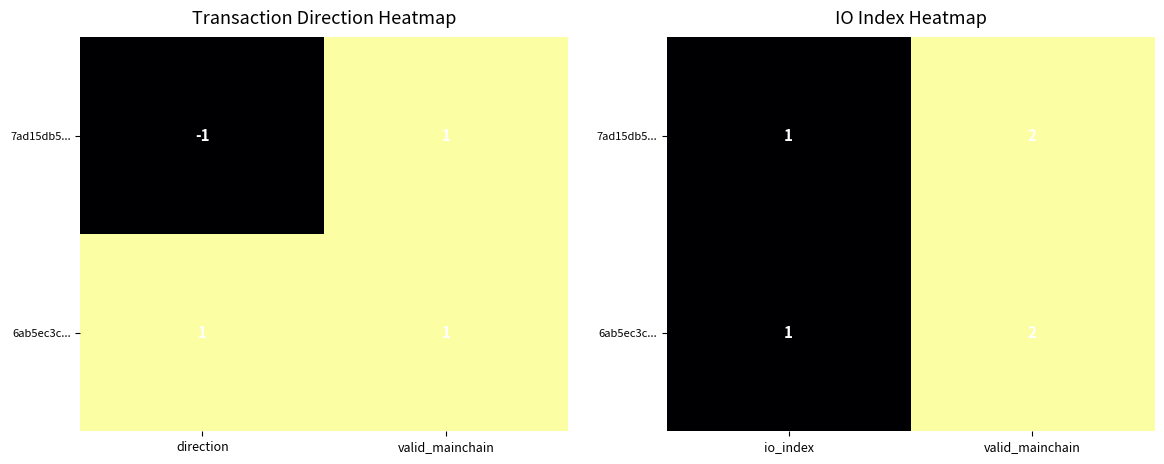

The value of 6ab5ec3c... at valid_mainchain is 0. True or false?

False